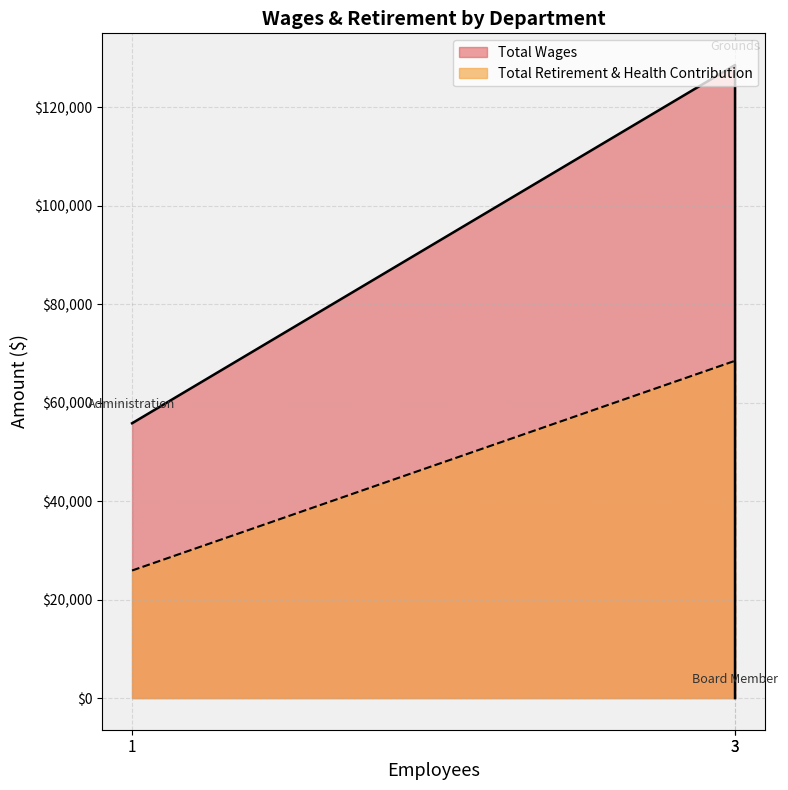

What is the average value of the Total Wages series?

61447